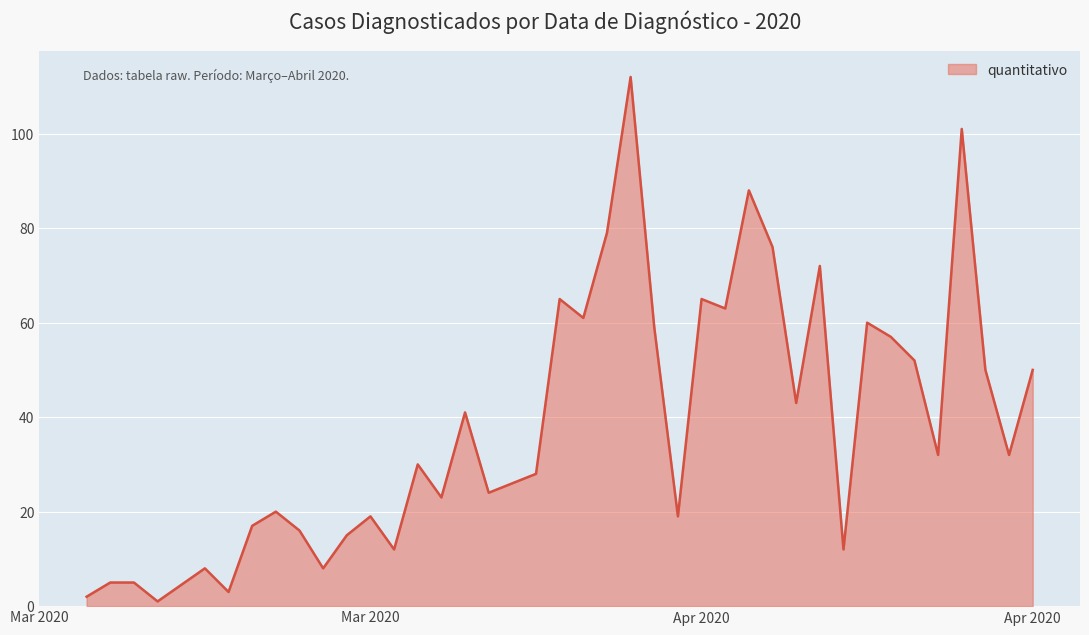

What is the difference between the maximum and minimum values?

111